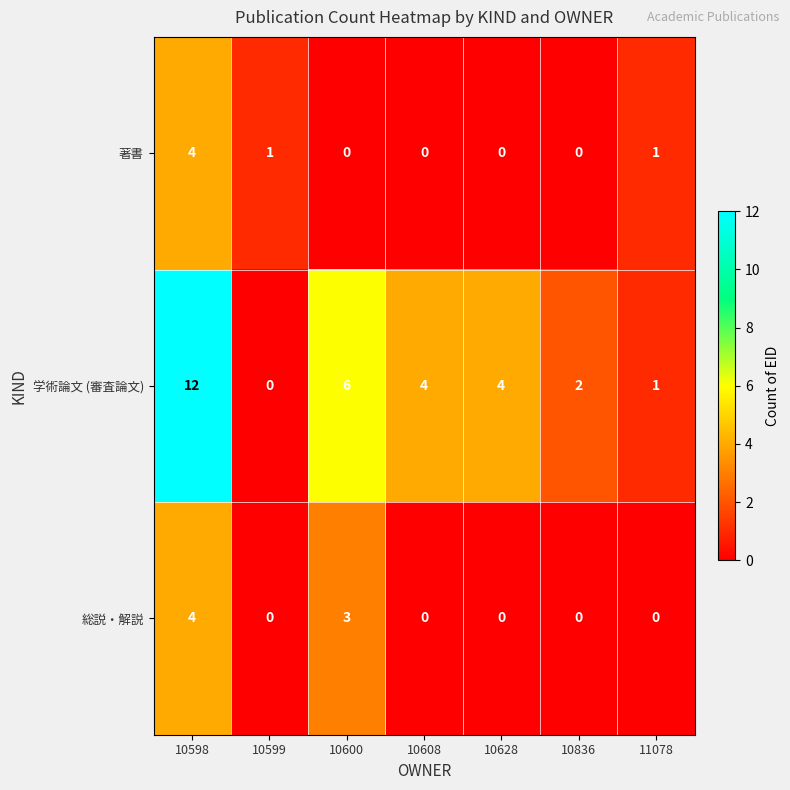

What is the difference between the maximum and second lowest values in the 学術論文 (審査論文) series?

11